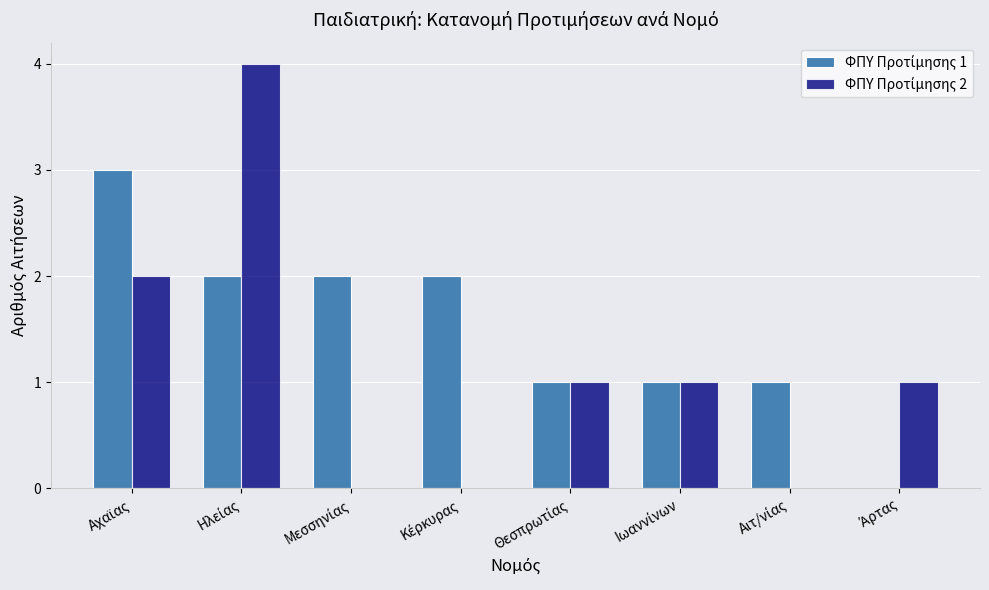

How many groups of bars are there?

8